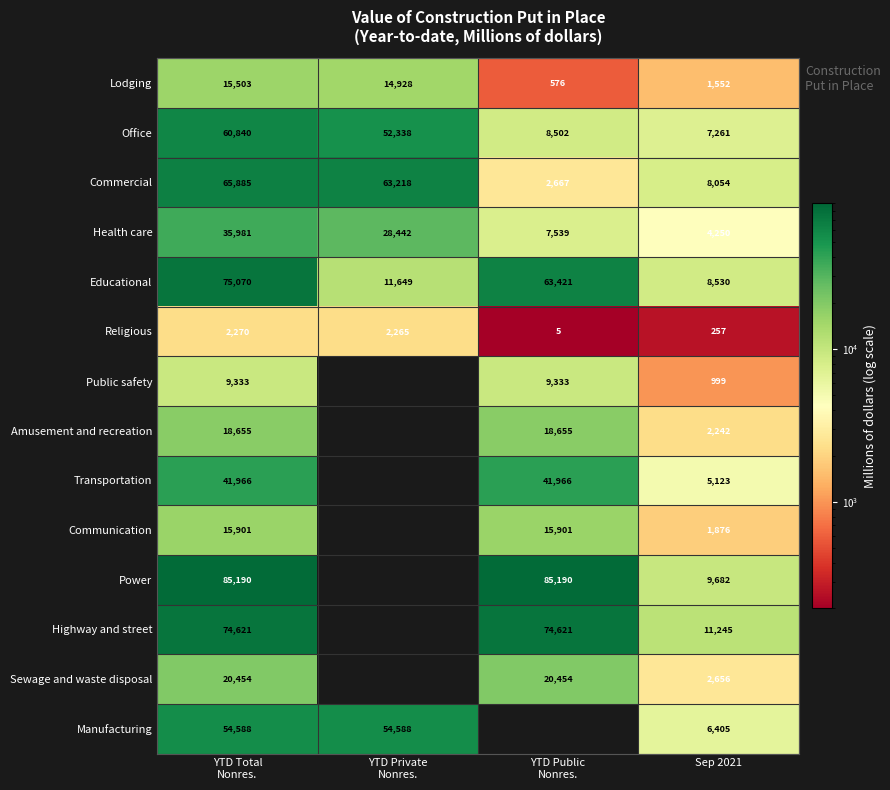

What is the greatest value displayed?

85190.0